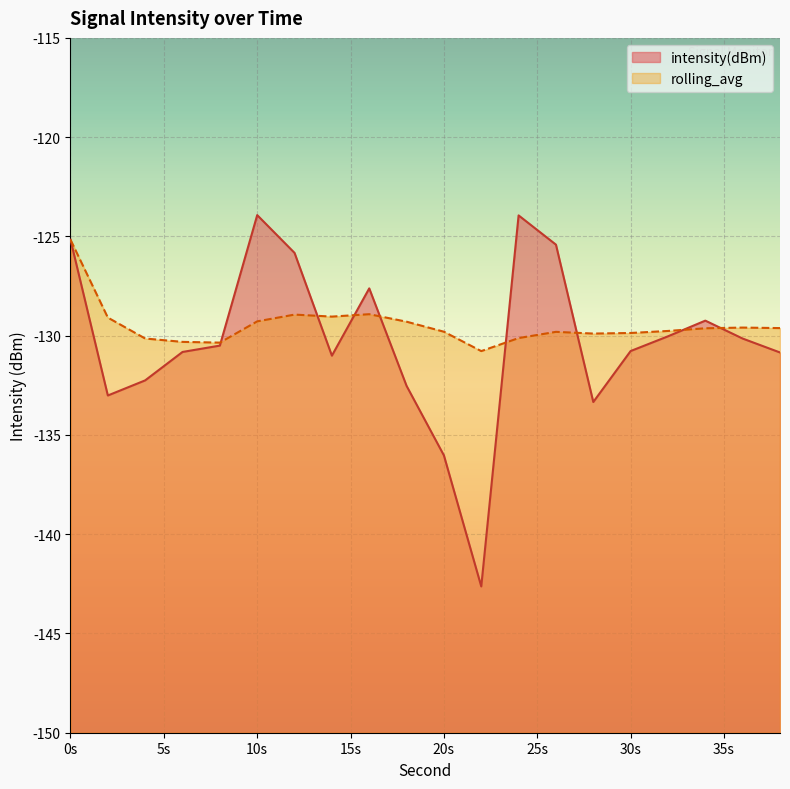

At which label is intensity(dBm) closest to -133?

2